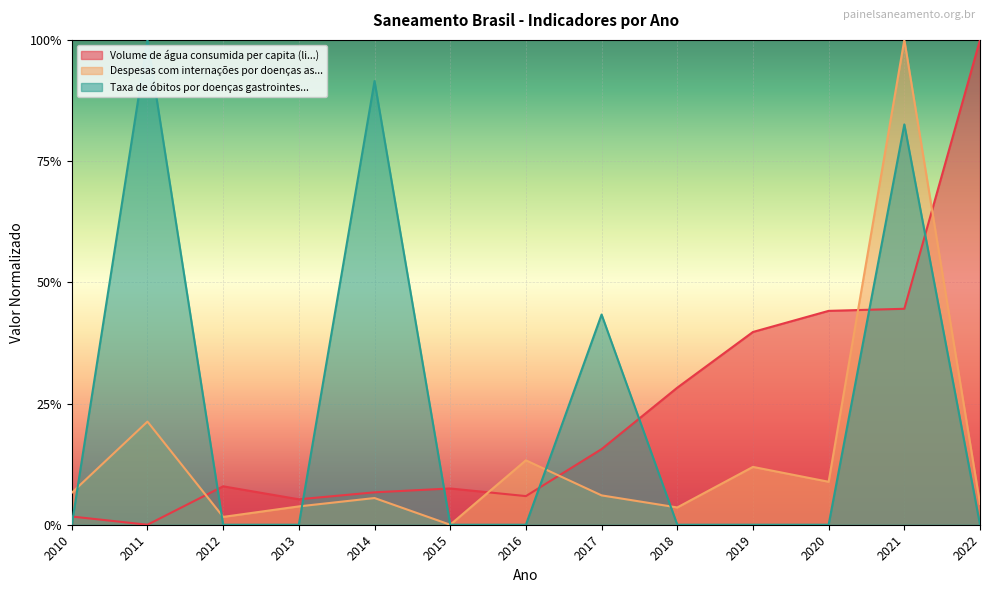

The value of Volume de água consumida per capita (li...) at 2020 is 0.4. True or false?

True